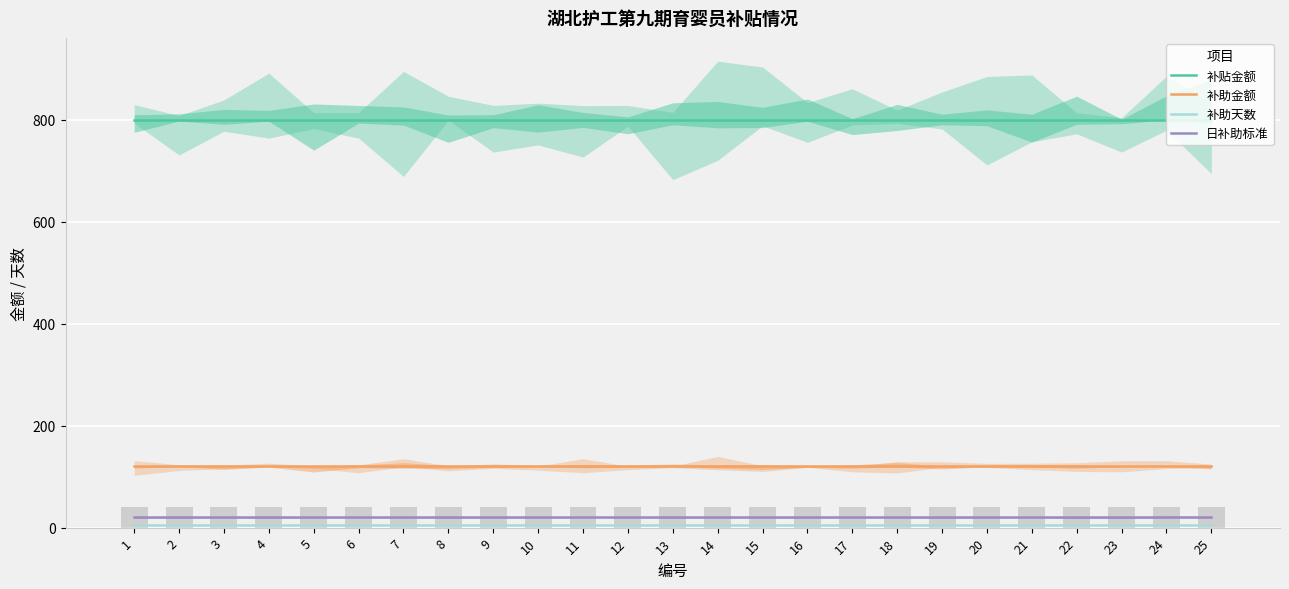

Reading left to right, list all the values displayed in this chart.

补贴金额: 1=800	2=800	3=800	4=800	5=800	6=800	7=800	8=800	9=800	10=800	11=800	12=800	13=800	14=800	15=800	16=800	17=800	18=800	19=800	20=800	21=800	22=800	23=800	24=800	25=800
补助金额: 1=120	2=120	3=120	4=120	5=120	6=120	7=120	8=120	9=120	10=120	11=120	12=120	13=120	14=120	15=120	16=120	17=120	18=120	19=120	20=120	21=120	22=120	23=120	24=120	25=120
补助天数: 1=6	2=6	3=6	4=6	5=6	6=6	7=6	8=6	9=6	10=6	11=6	12=6	13=6	14=6	15=6	16=6	17=6	18=6	19=6	20=6	21=6	22=6	23=6	24=6	25=6
日补助标准: 1=20	2=20	3=20	4=20	5=20	6=20	7=20	8=20	9=20	10=20	11=20	12=20	13=20	14=20	15=20	16=20	17=20	18=20	19=20	20=20	21=20	22=20	23=20	24=20	25=20